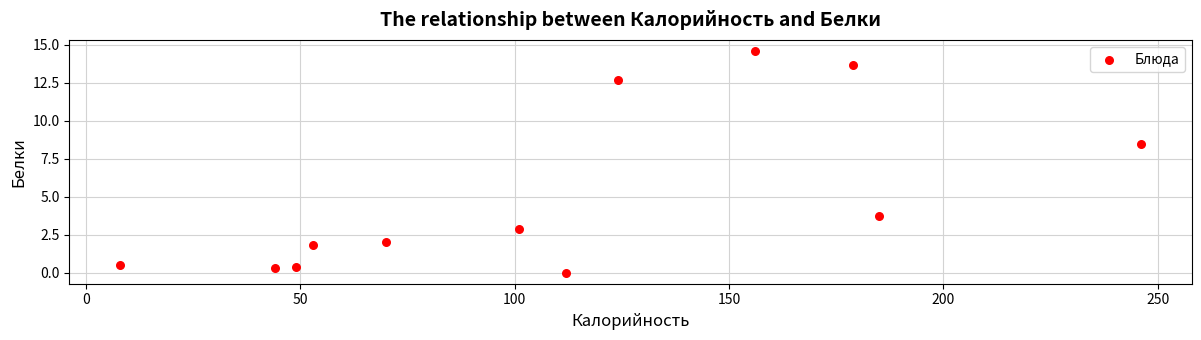

What is the range of Y values (max minus min)?

14.6